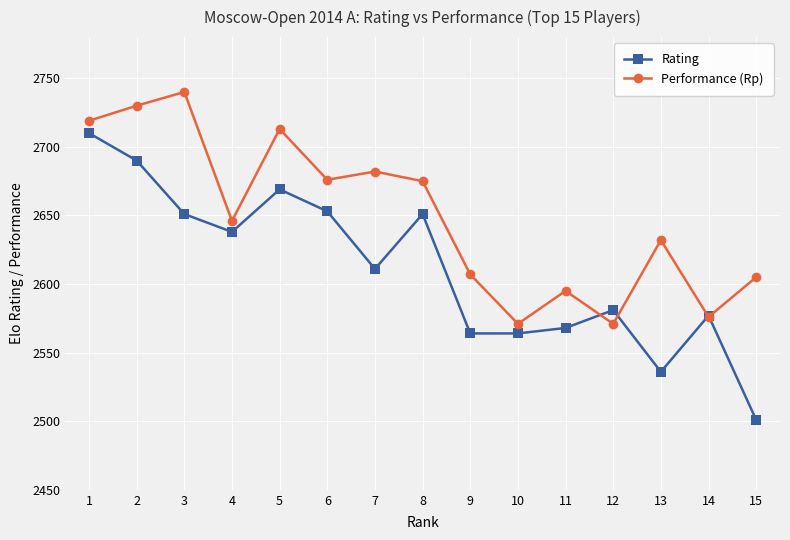

True or false: Rating and Performance (Rp) intersect in this chart.

True